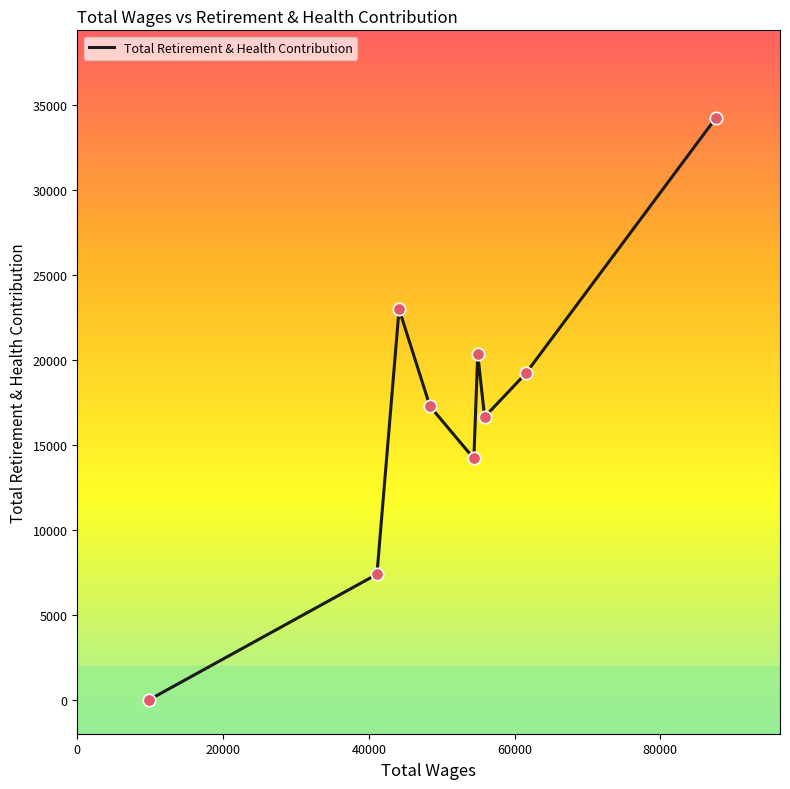

What is the maximum value shown in the chart?

34274